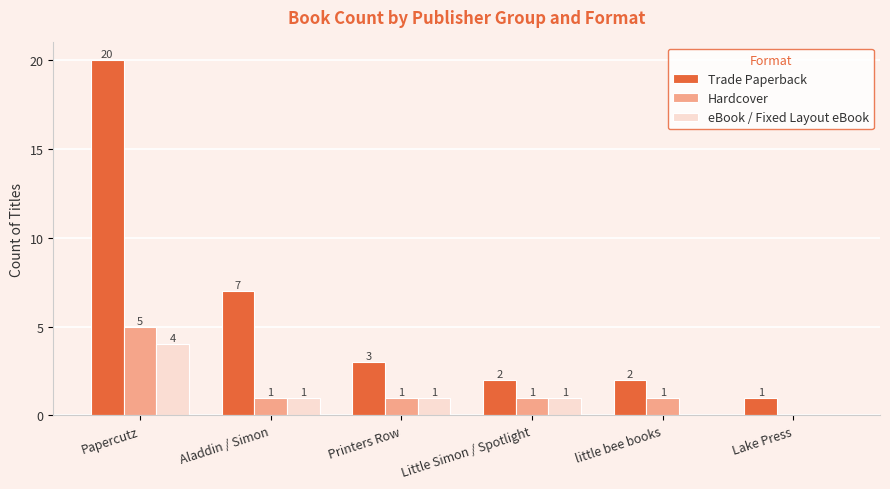

At which label does Hardcover first exceed 1?

Papercutz